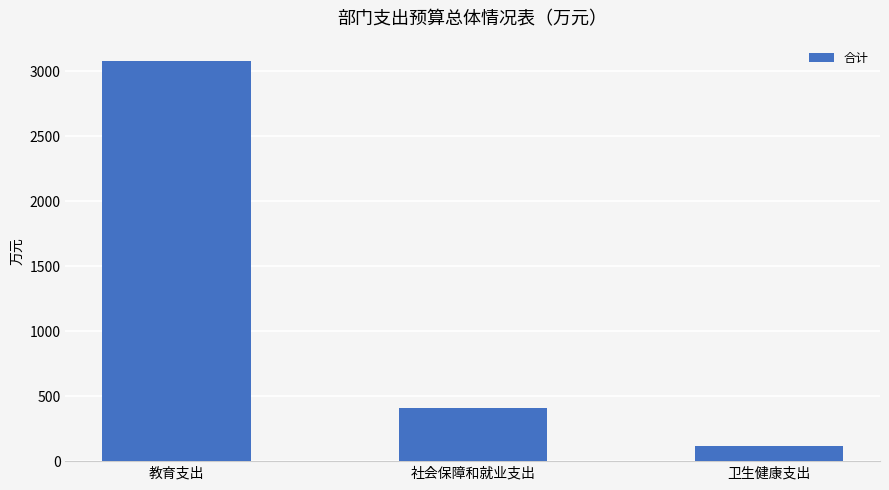

Between 教育支出 and 卫生健康支出, which is larger?

教育支出